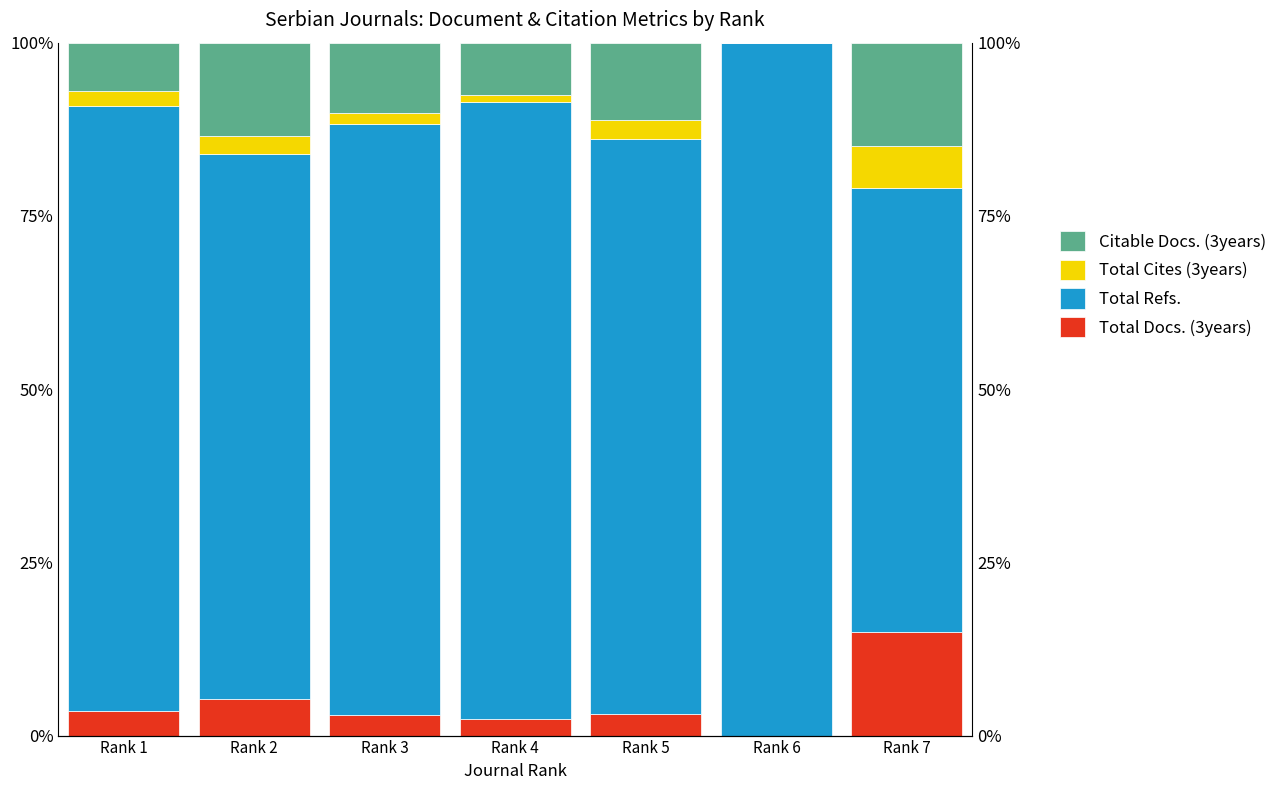

Where does the Total Refs. series first go above 85?

Rank 1